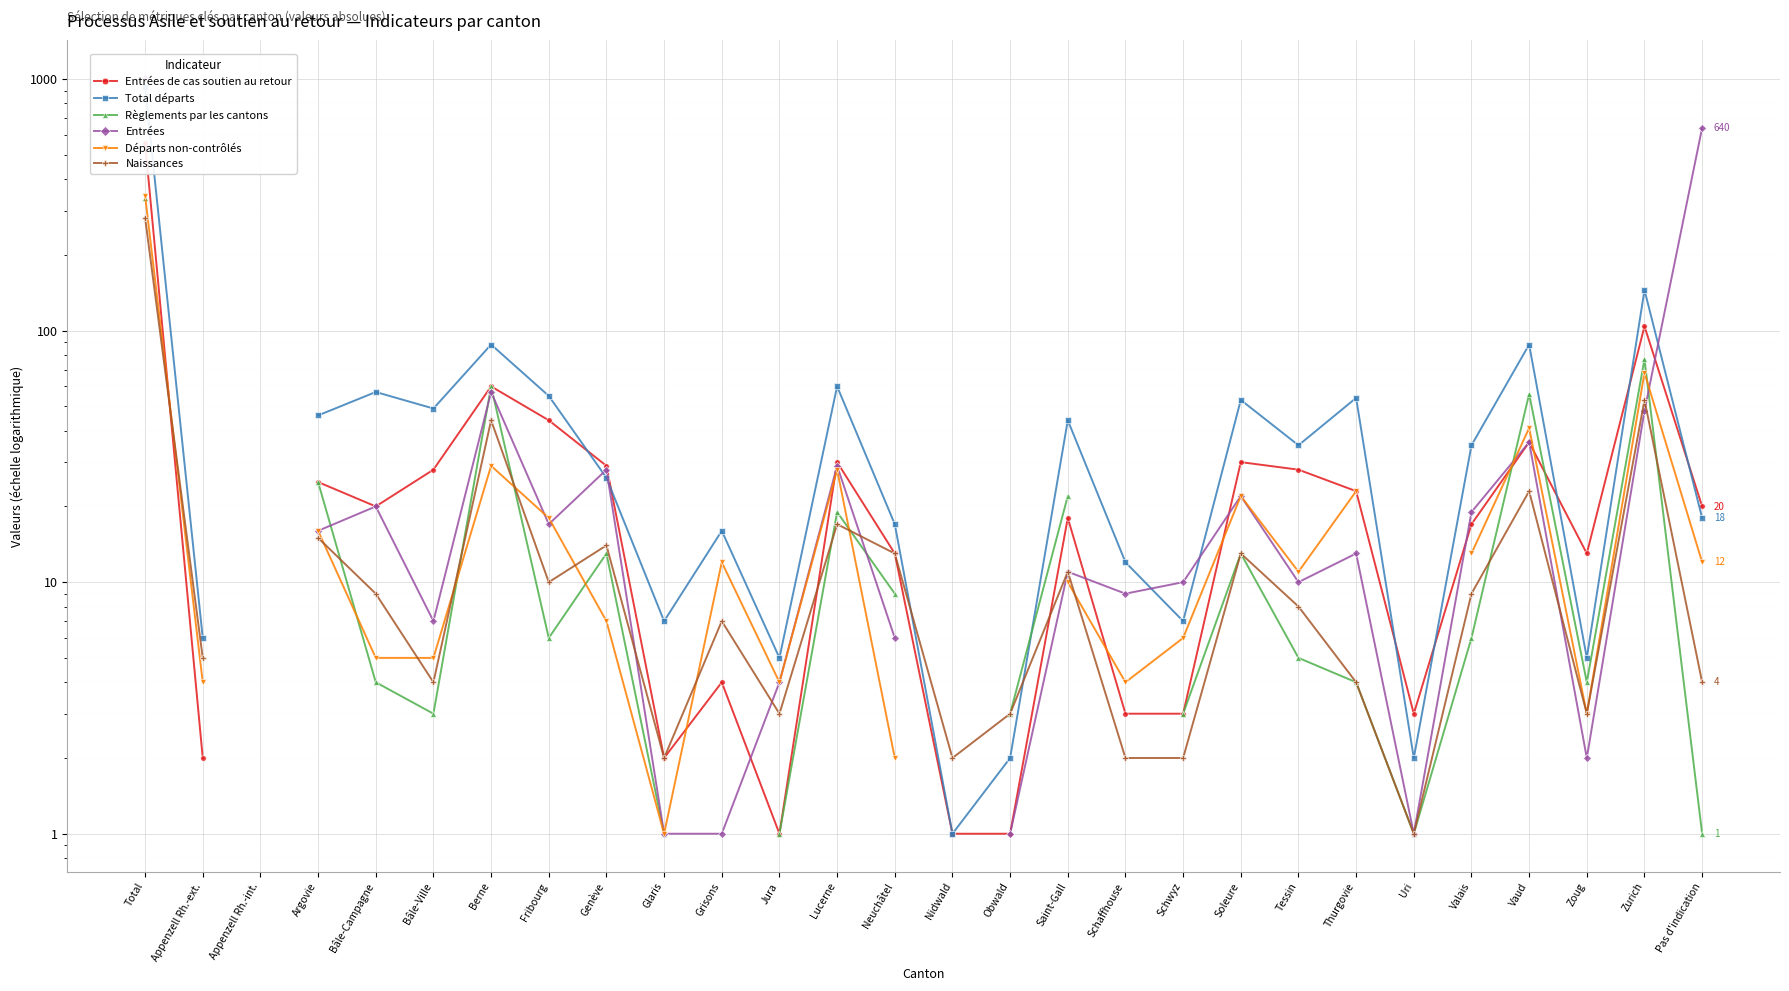

What value does the Entrées series have at Schwyz?

10.0